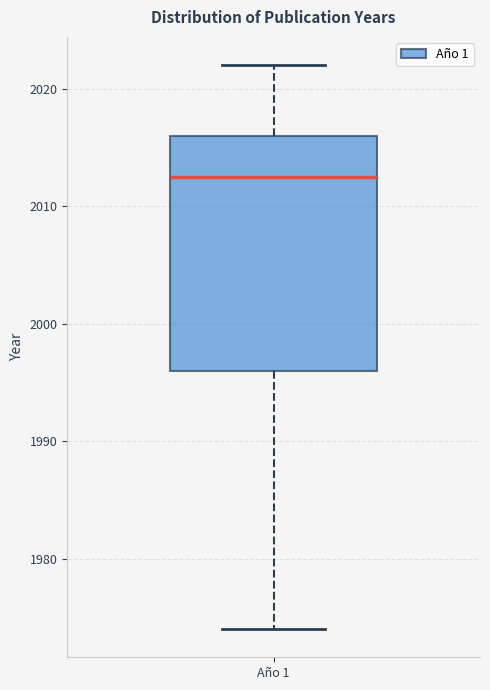

Read this box plot against the y-axis: the position of the median line, the range covered by the box, and the ends of both whiskers. The values are not printed on the chart, so give them approximately, as read against the axis.

median 2013, box 1996 to 2016, whiskers 1974 to 2022